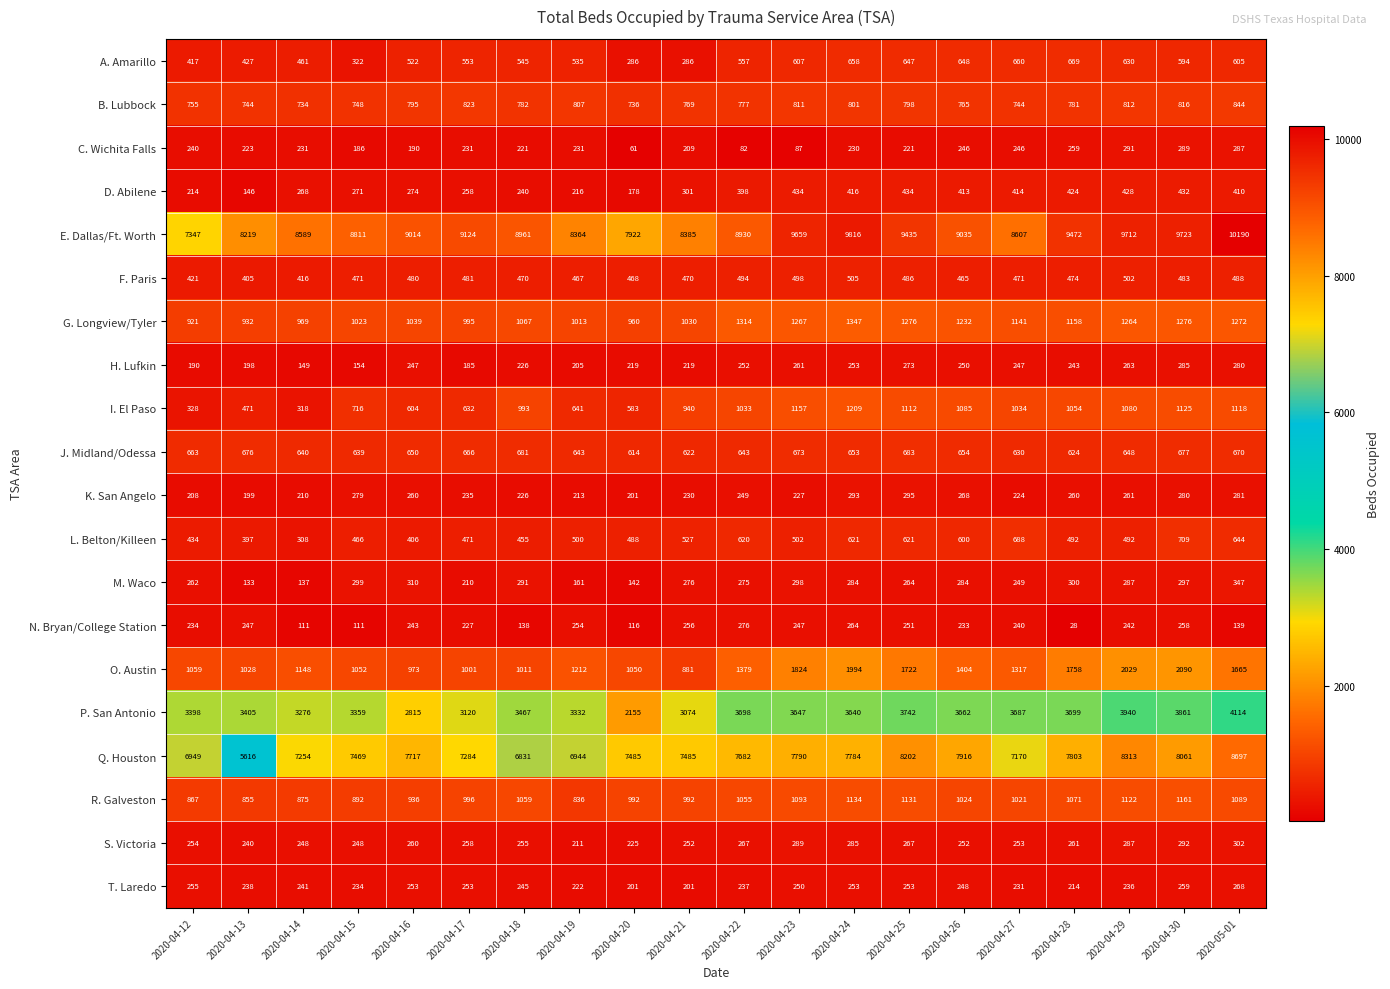

Which series has the largest total across all categories?

E. Dallas/Ft. Worth